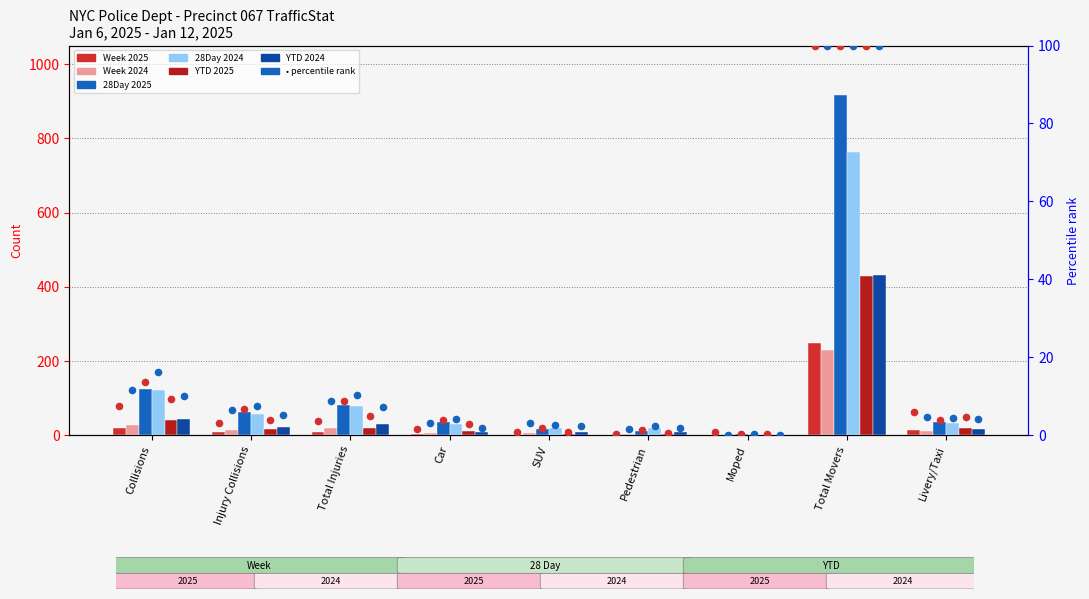

At how many categories does at least one series exceed 438?

1